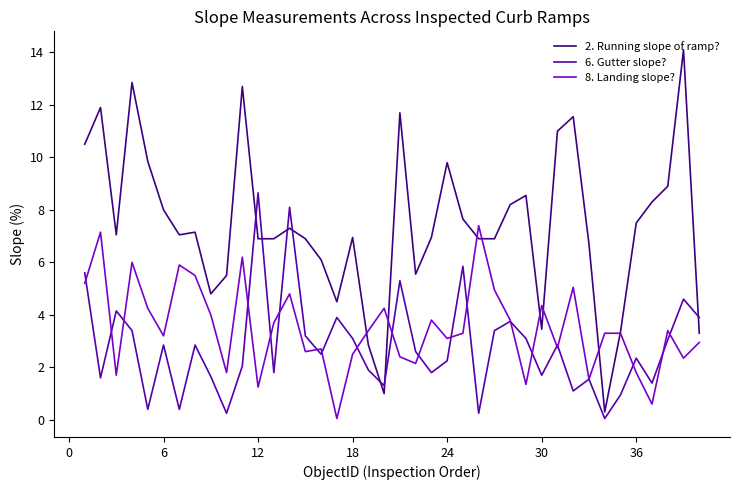

What is the highest value of the 2. Running slope of ramp? series?

14.1